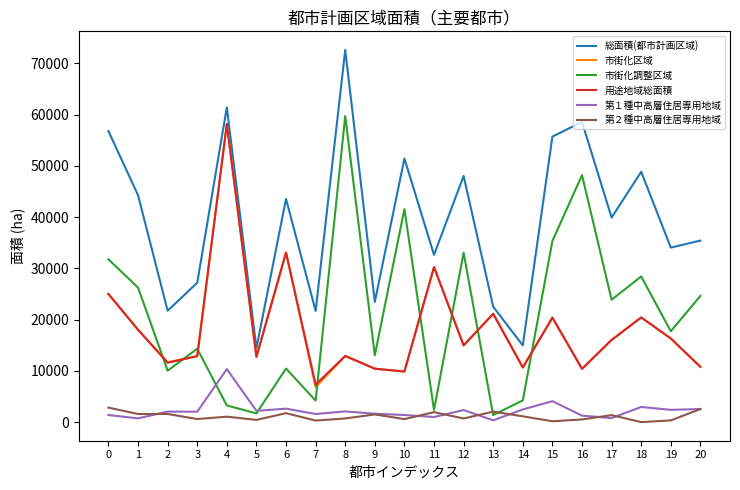

Which series changed the most between 12 and 16?

市街化調整区域